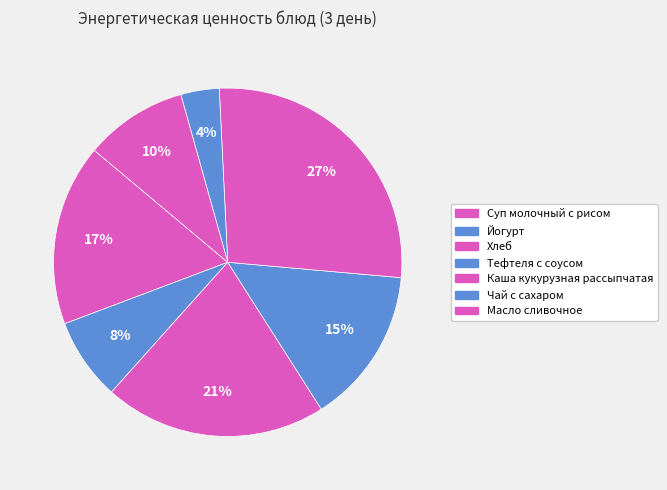

How many segments does this pie chart have?

7